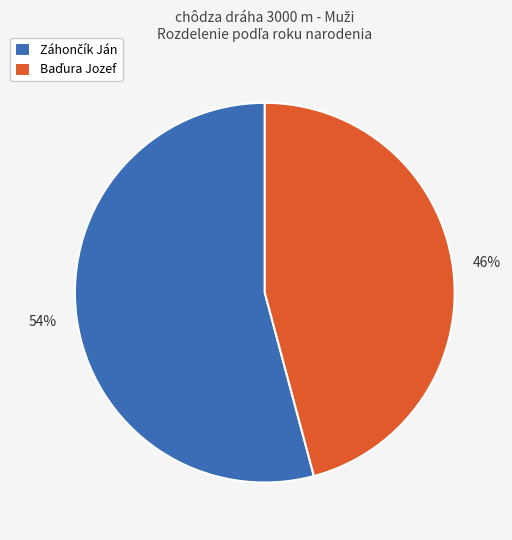

To the nearest percent, what is the average slice percentage?

50%